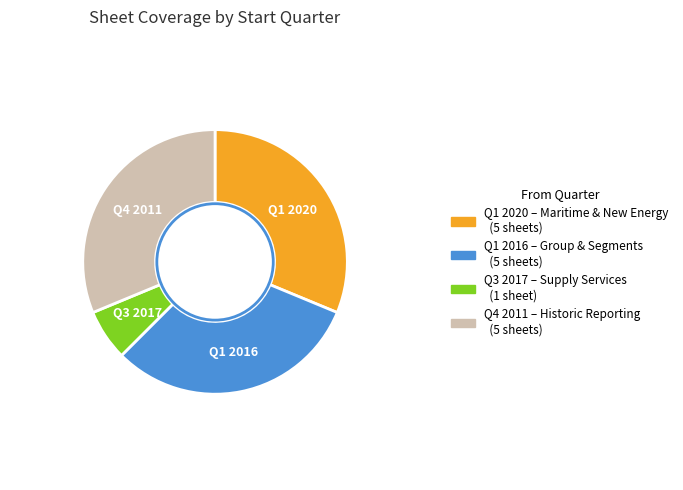

Does any single category account for the majority?

No